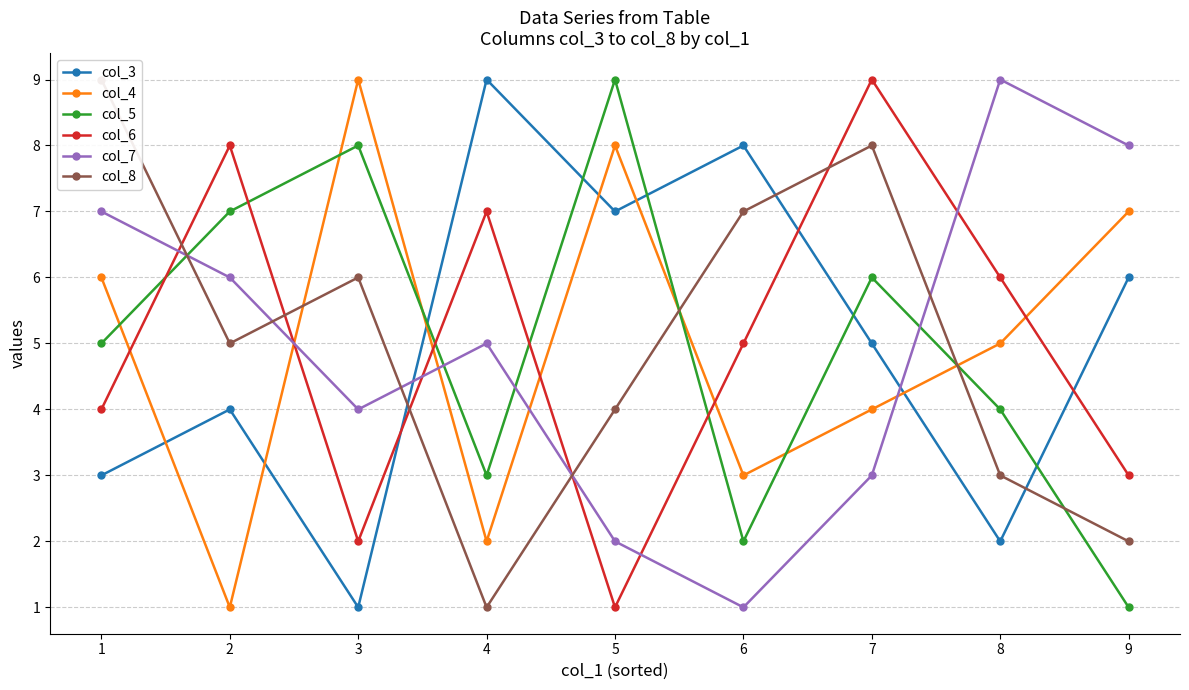

Is it true that col_6 equals 3 at 9?

True